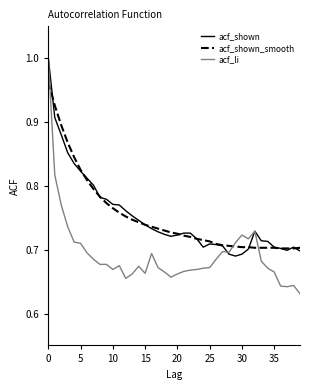

Which series has the largest range (max minus min)?

acf_li